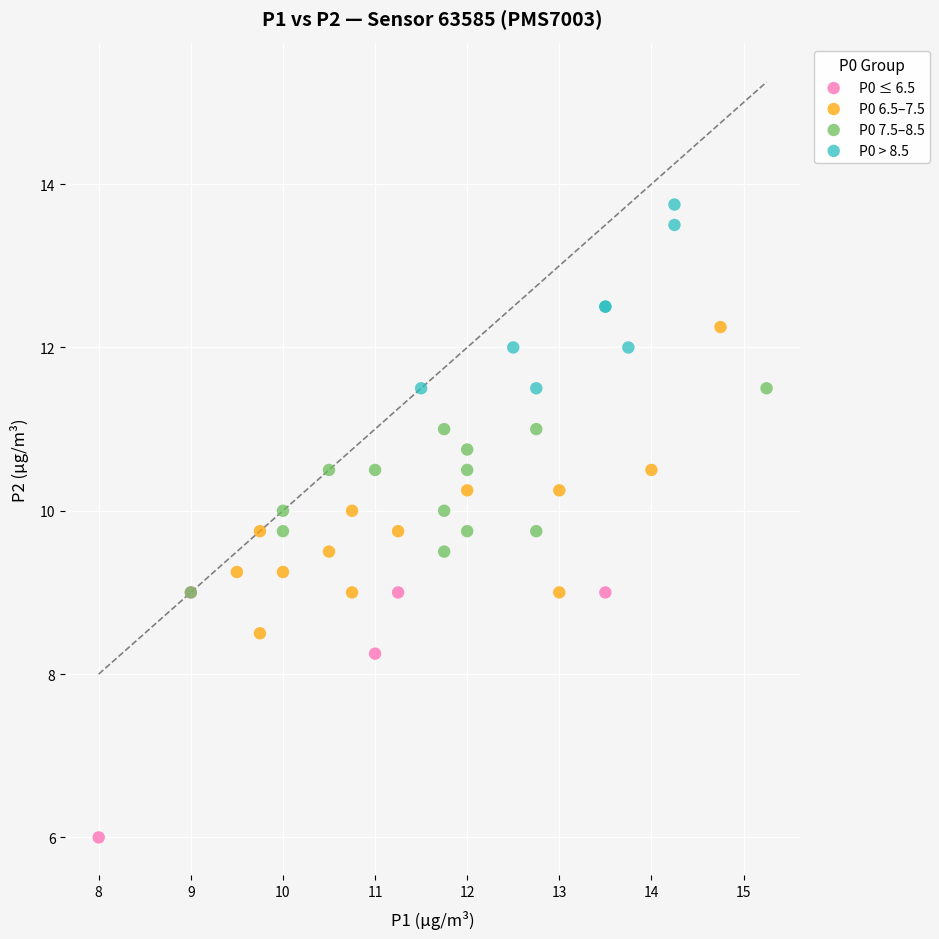

Which series reaches the minimum Y coordinate?

P0 ≤ 6.5